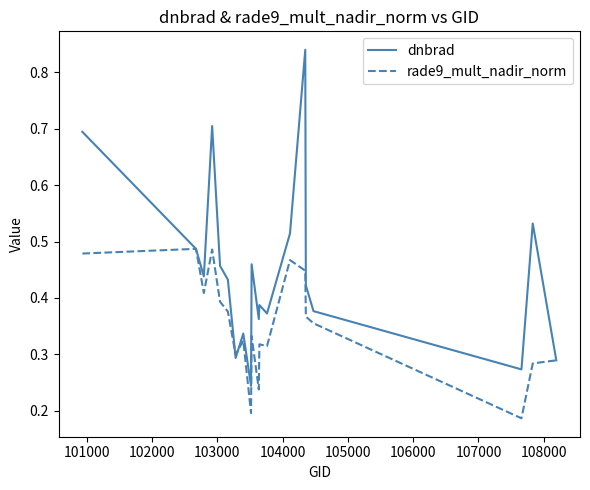

List the series in order of their peak value, lowest first.

rade9_mult_nadir_norm, dnbrad